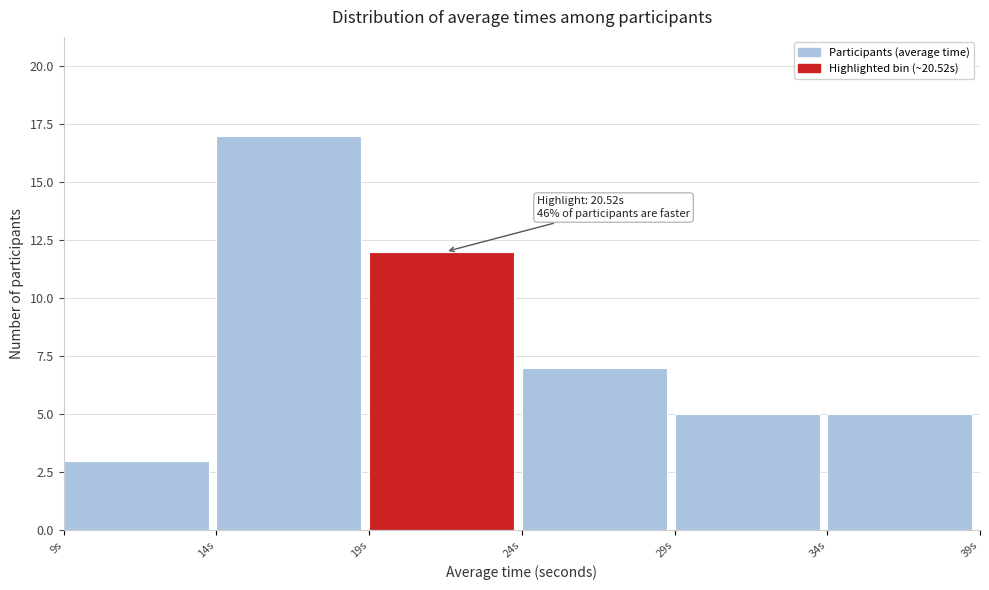

Which range on the x-axis has the tallest bar?

14 to 19